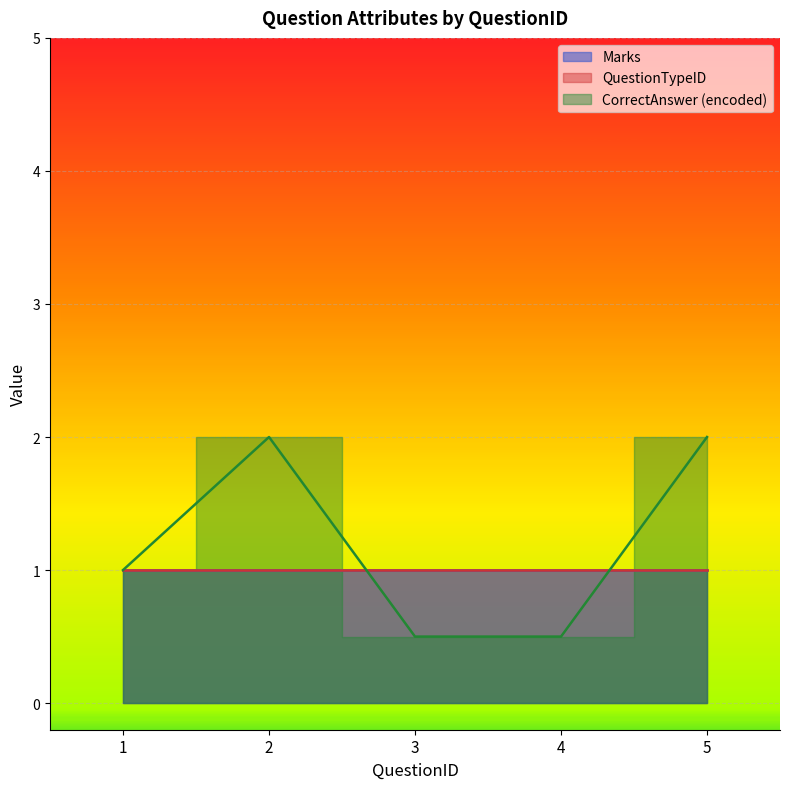

Which series has the largest total across all categories?

CorrectAnswer_encoded